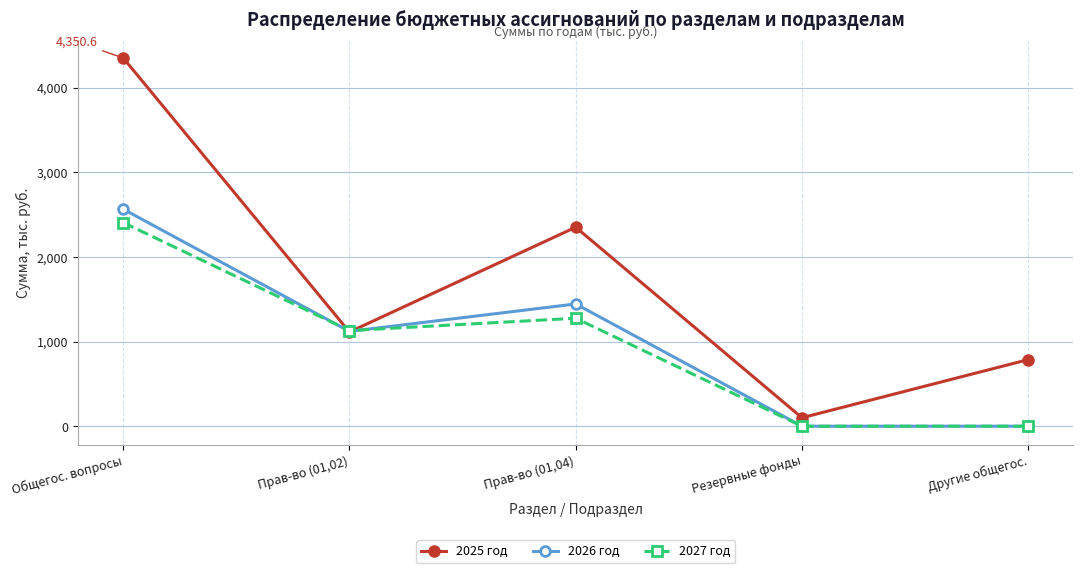

Count the number of data series in this chart.

3